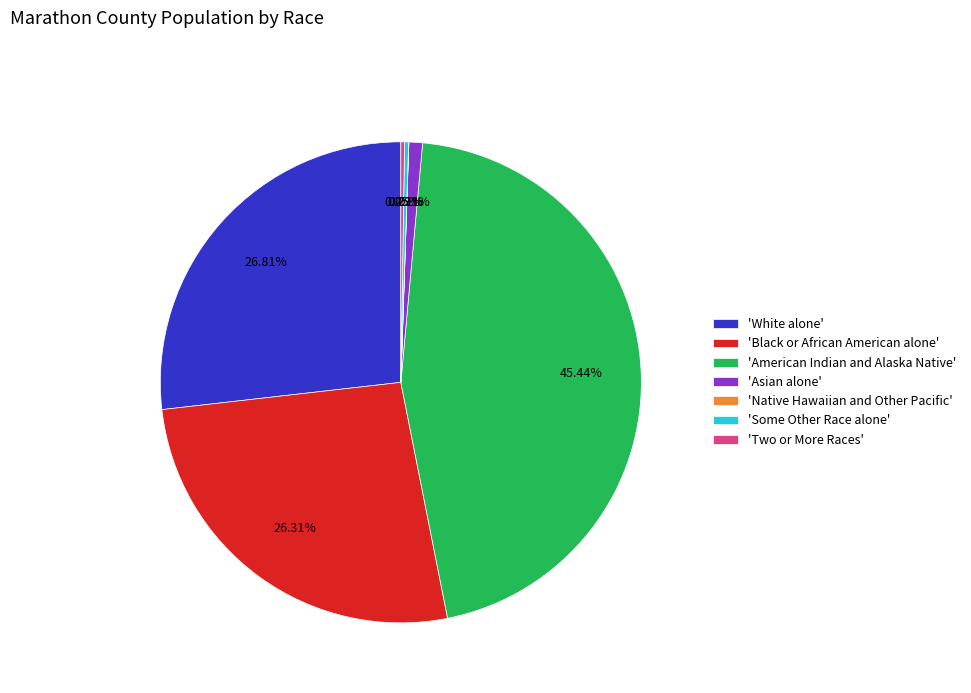

Do 'Black or African American alone' and 'Asian alone' together represent more than half of the pie?

No